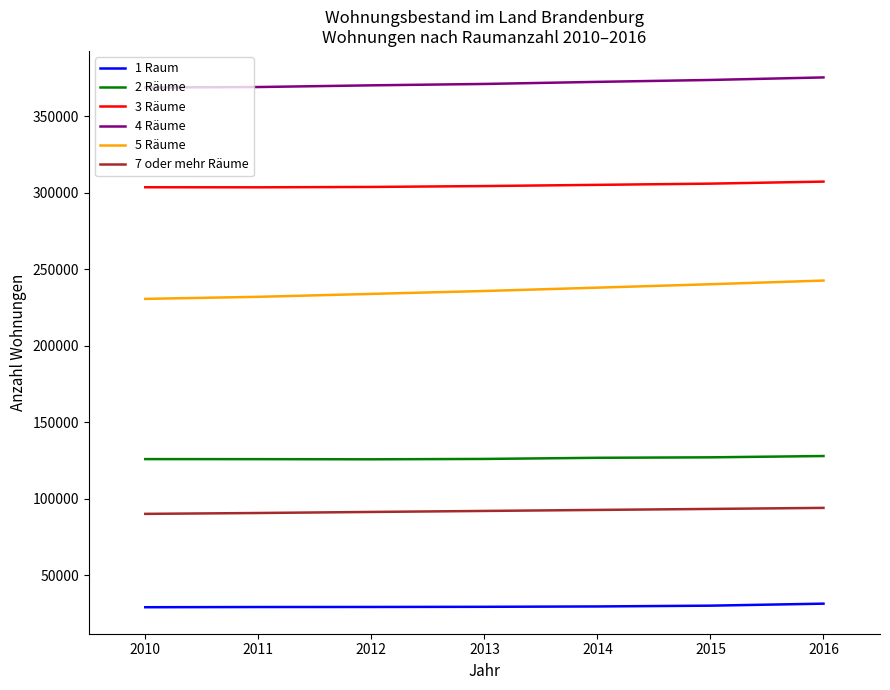

Is the value of 7 oder mehr Räume at 2014 greater than the value of 5 Räume at 2013?

No